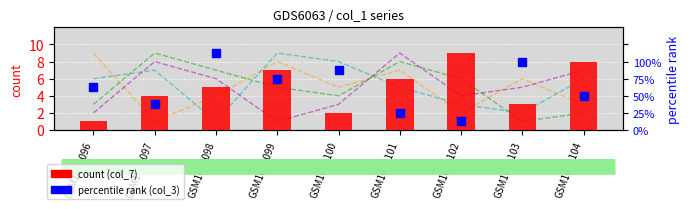

At how many categories does at least one series exceed 6?

9